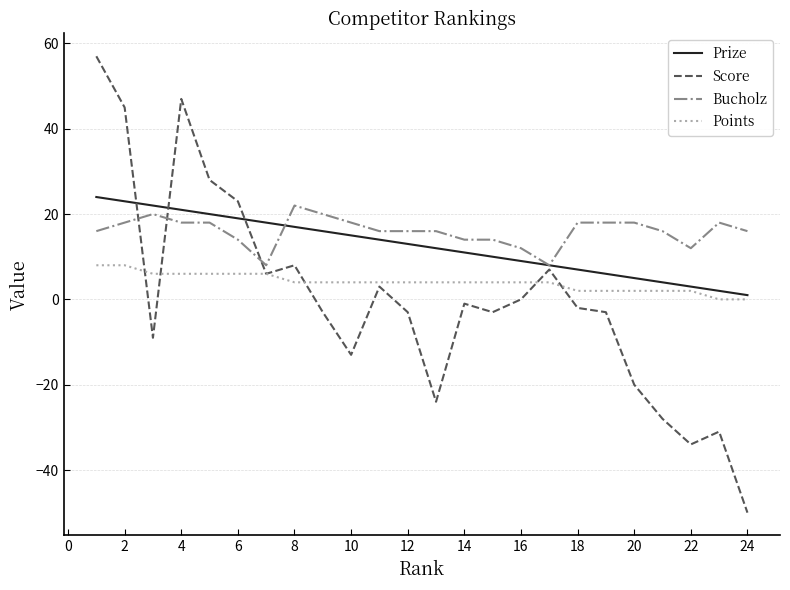

True or false: Prize and Points intersect in this chart.

False